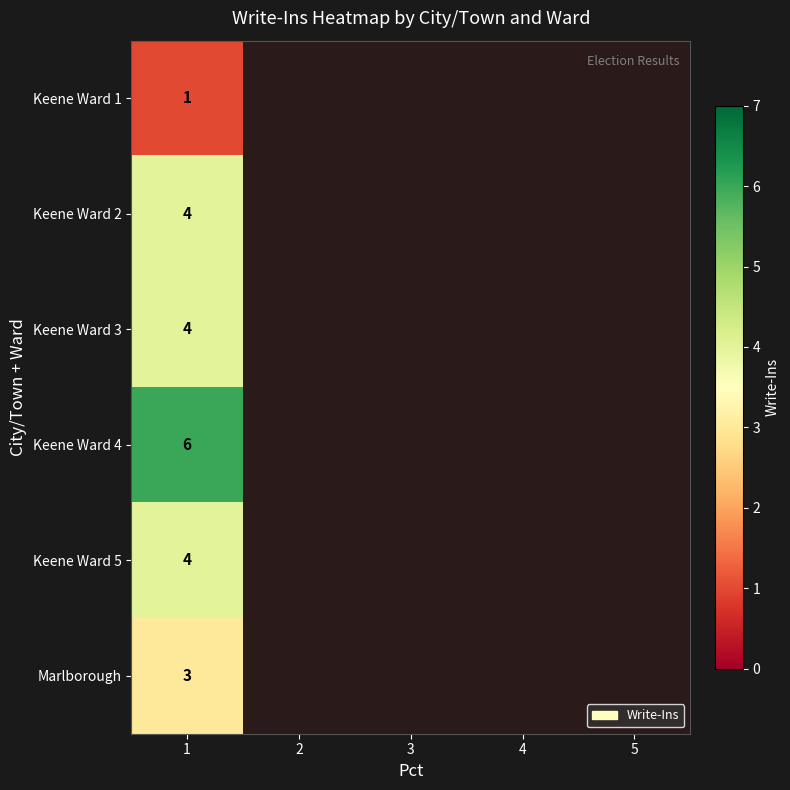

True or false: Keene Ward 3 has a value of 2 at 1.

False